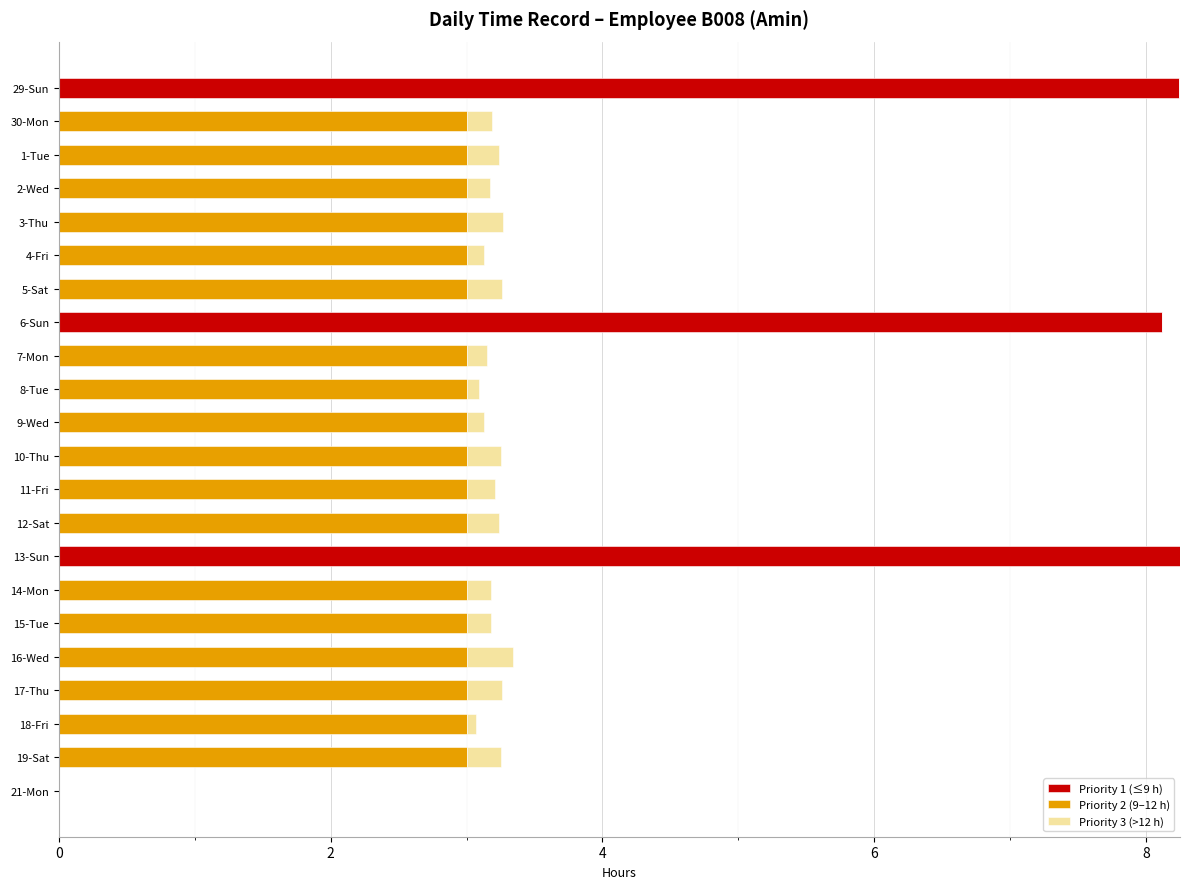

Is it true that Priority 1 (≤9 h) equals 5.3 at 1-Tue?

False